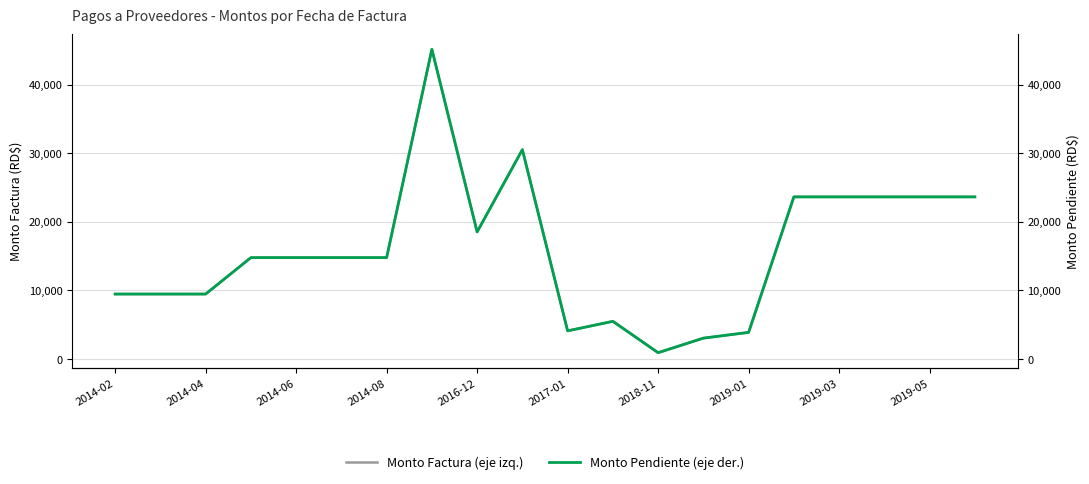

Which series has the widest spread of values?

Monto Factura (eje izq.)